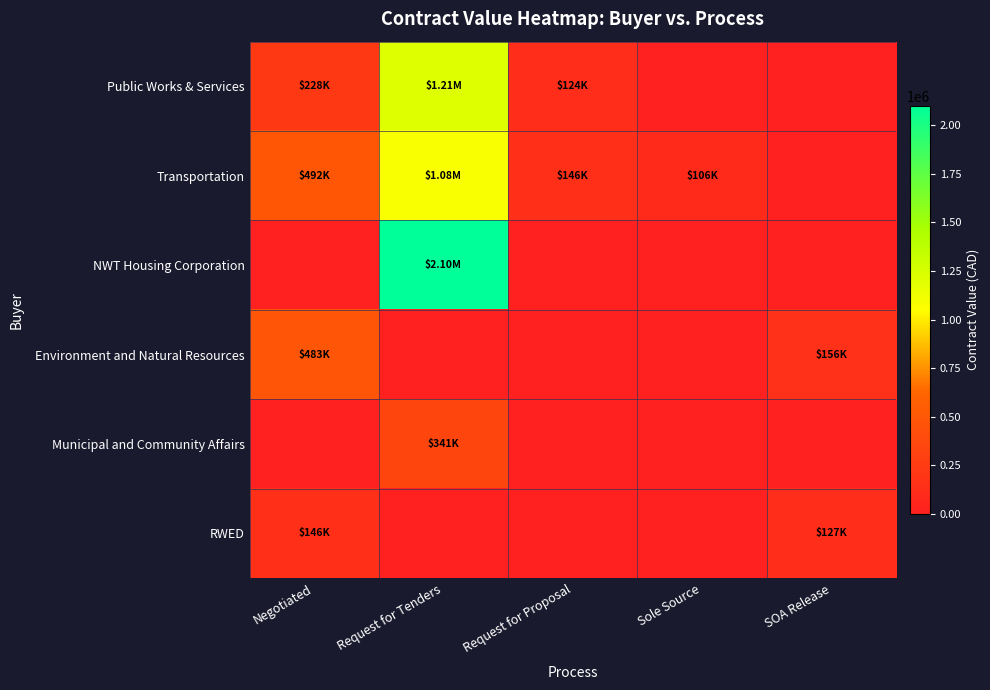

Between Request for Tenders and Sole Source, which series saw the biggest shift?

NWT Housing Corporation